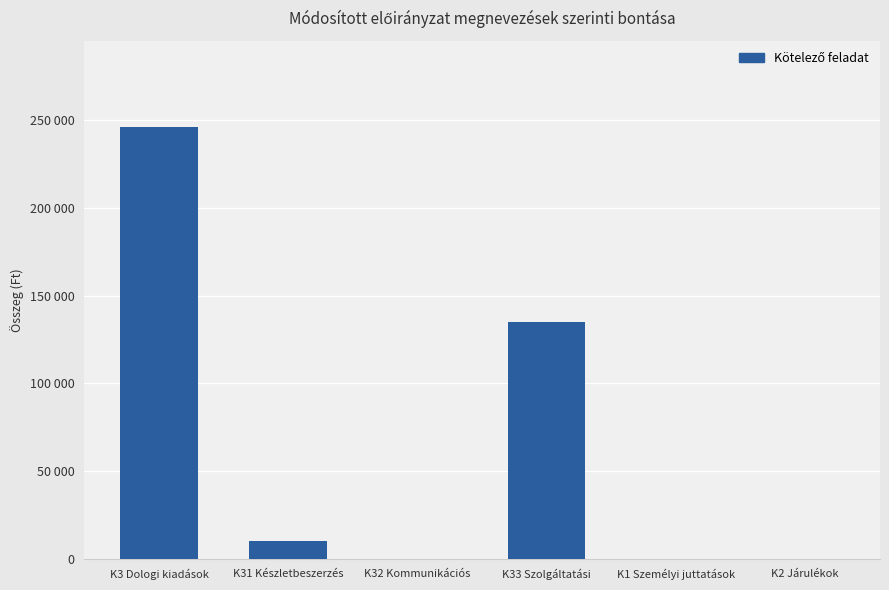

What is the approximate value at K3 Dologi kiadások, to the nearest 10?

246000